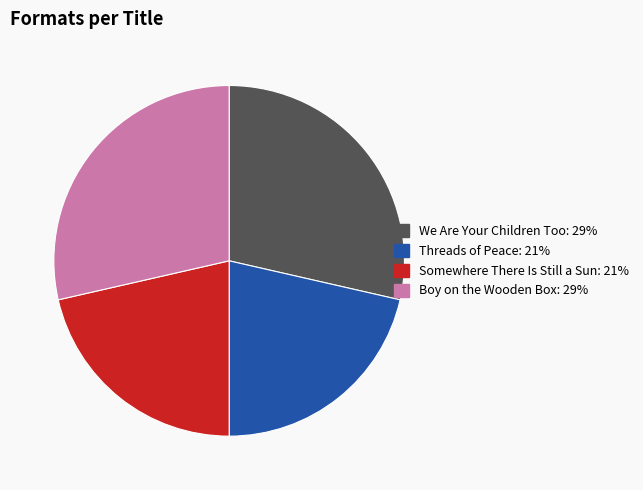

Between We Are Your Children Too and Threads of Peace, which is larger?

We Are Your Children Too